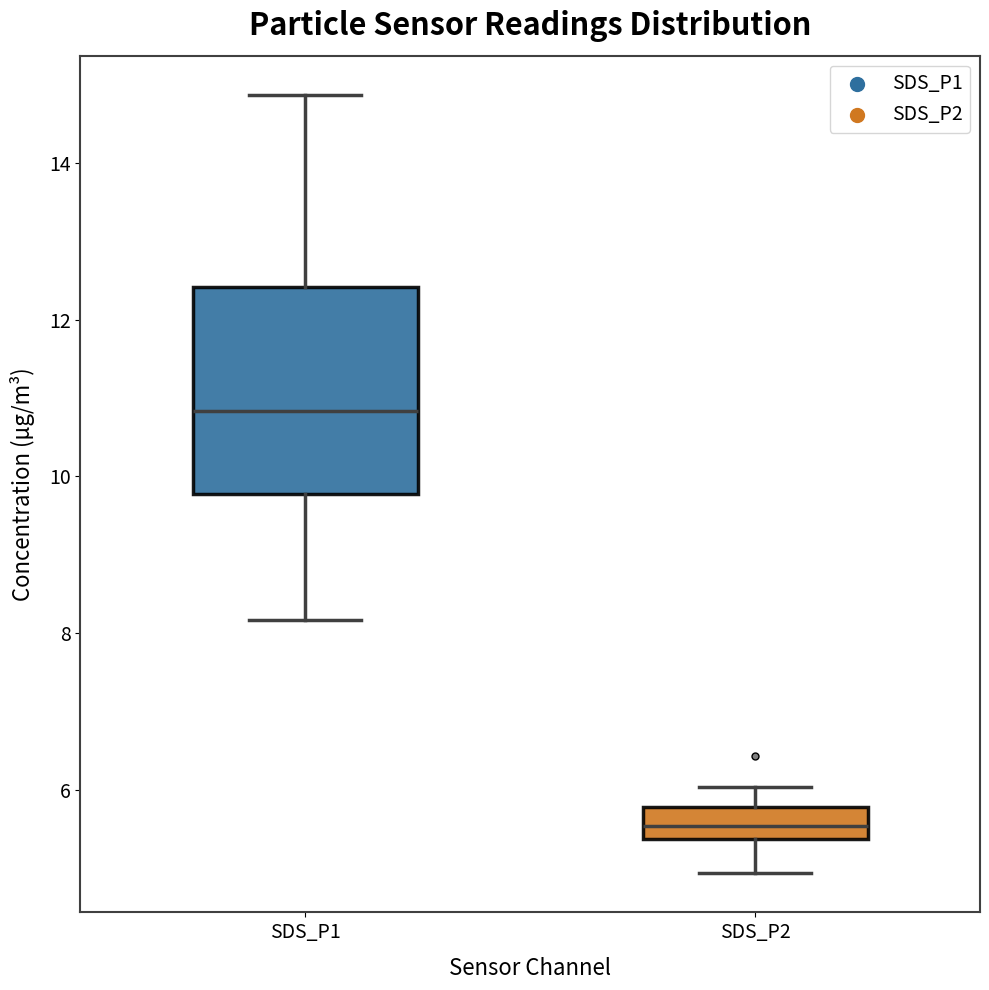

Reading left to right, transcribe this box plot: for each box, give where its median line is, the range the box spans, and where its two whiskers end, as read against the y-axis. The values are not printed on the chart, so give them approximately, as read against the axis.

SDS_P1: median 10.8, box 9.8 to 12.4, whiskers 8.2 to 14.8
SDS_P2: median 5.6, box 5.4 to 5.8, whiskers 5.0 to 6.0